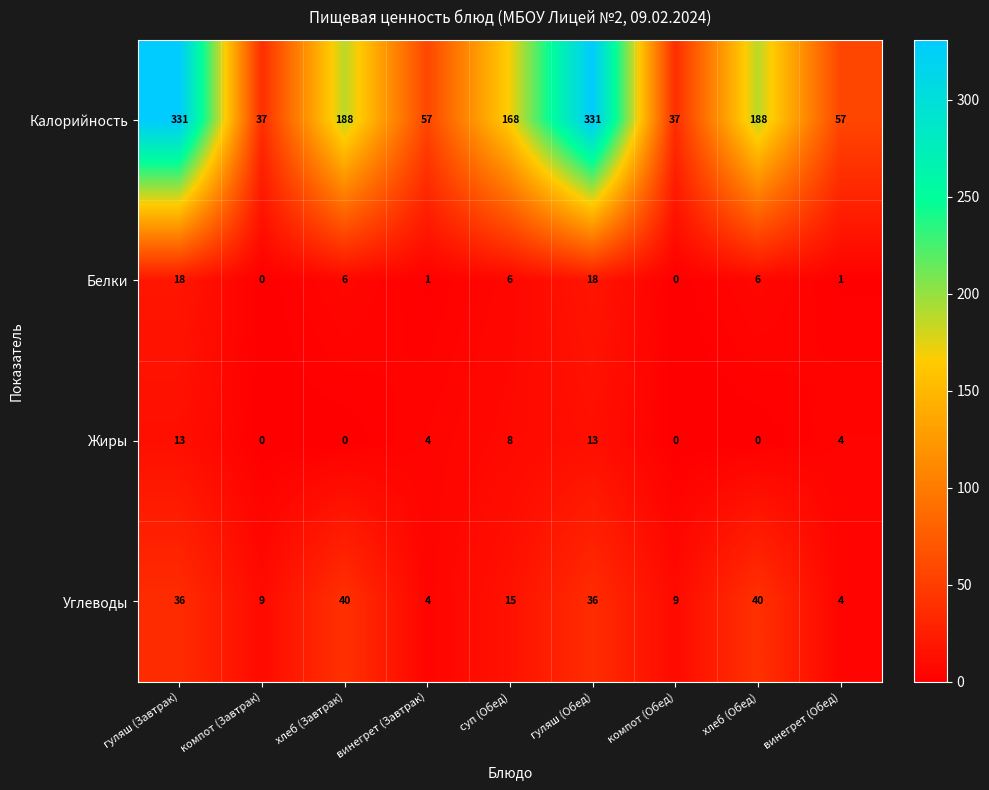

Which series has the widest spread of values?

Калорийность